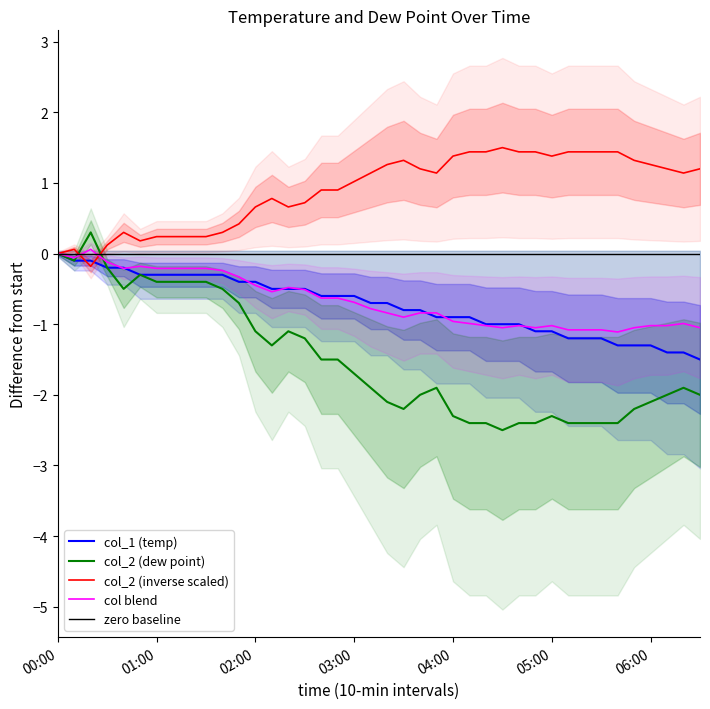

What is the label of the 6th point from the left?

00:50